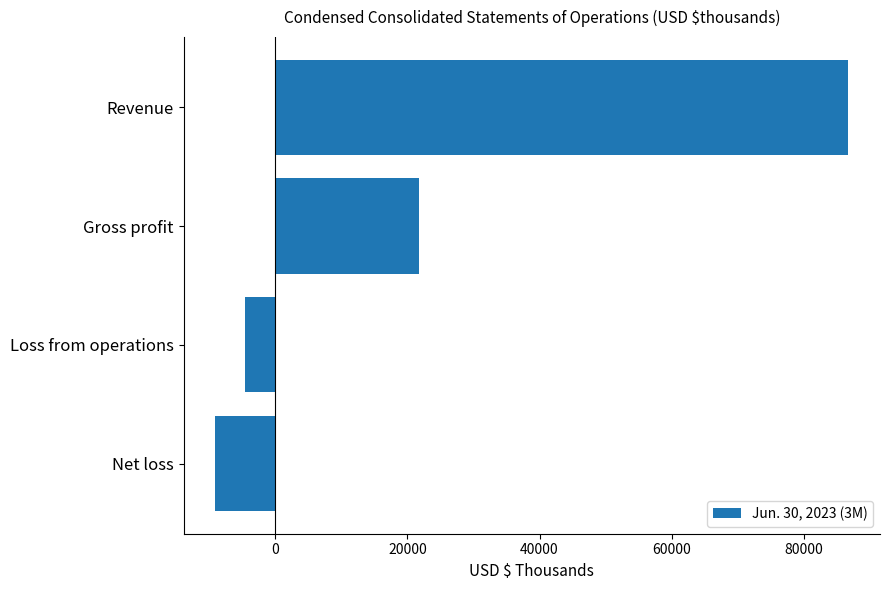

Reading bottom to top, extract all data points from this chart.

-9089	-4515	21771	86752